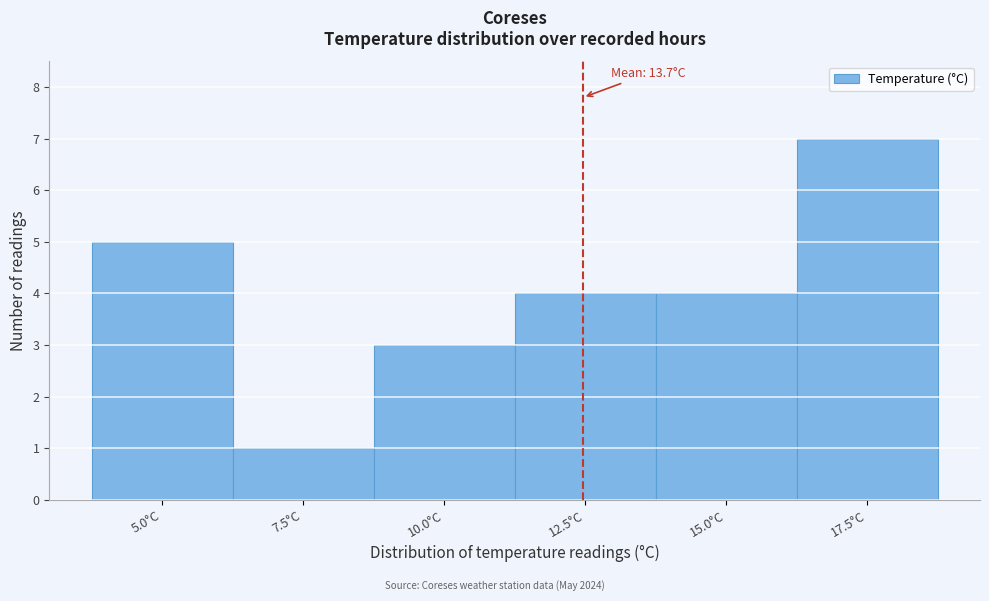

Reading left to right, extract all data points from this chart.

5.0°C=5	7.5°C=1	10.0°C=3	12.5°C=4	15.0°C=4	17.5°C=7